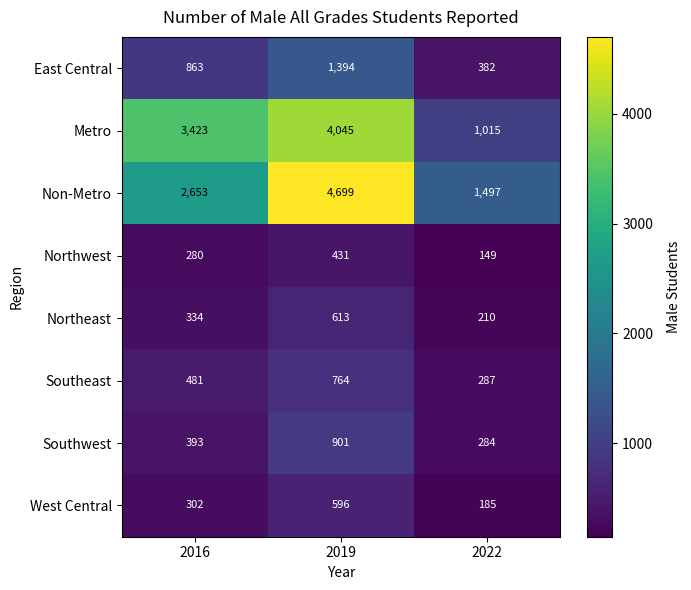

Which series changed the most between 2019 and 2022?

Non-Metro